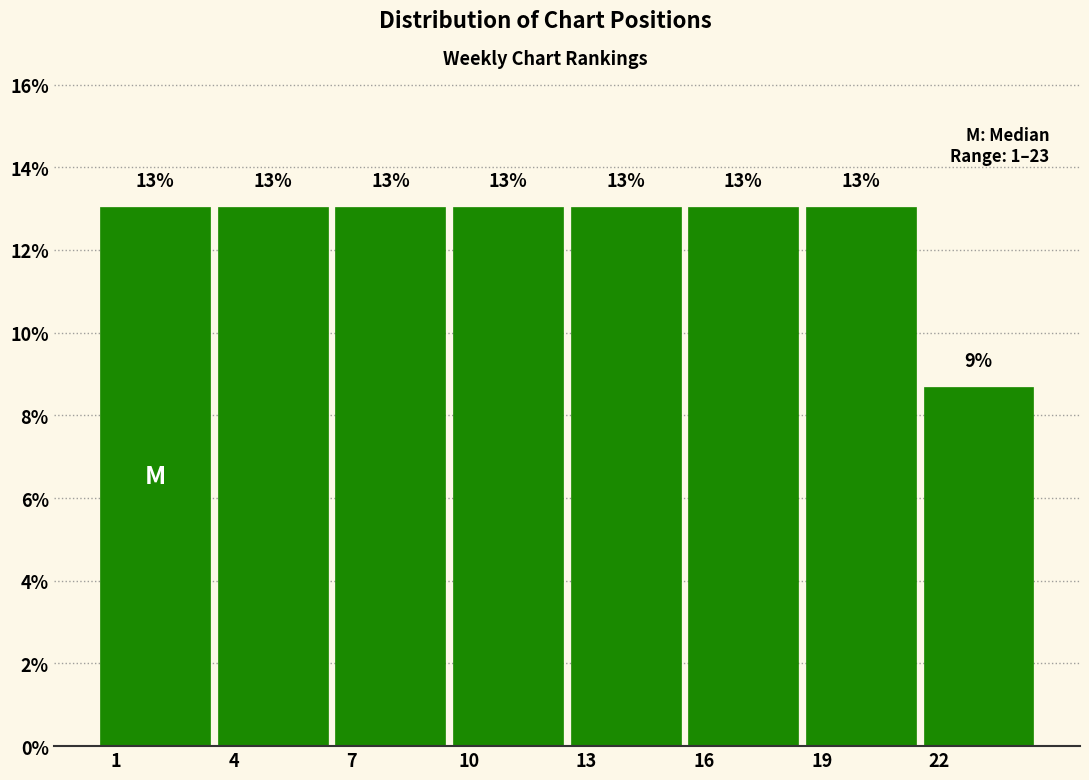

What is the greatest value displayed?

13.0